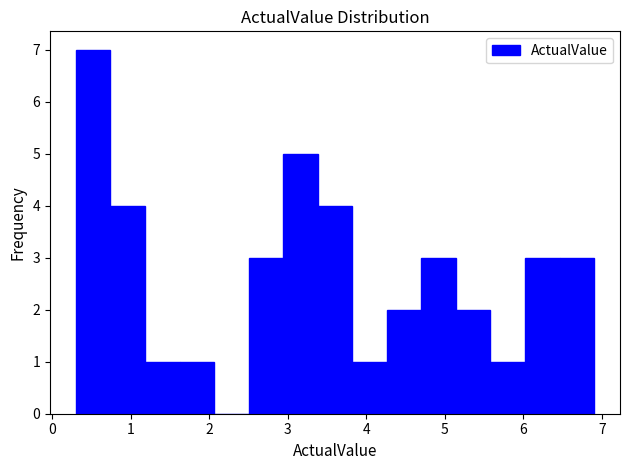

Reading left to right, list every bar in this chart as the range it spans on the x-axis followed by its height. Neither the bar edges nor the heights are printed on the chart, so give them approximately, as read against the axes.

0.30 to 0.74: 7
0.74 to 1.18: 4
1.18 to 1.62: 1
1.62 to 2.06: 1
2.06 to 2.50: 0
2.50 to 2.94: 3
2.94 to 3.38: 5
3.38 to 3.82: 4
3.82 to 4.26: 1
4.26 to 4.70: 2
4.70 to 5.14: 3
5.14 to 5.58: 2
5.58 to 6.02: 1
6.02 to 6.46: 3
6.46 to 6.90: 3